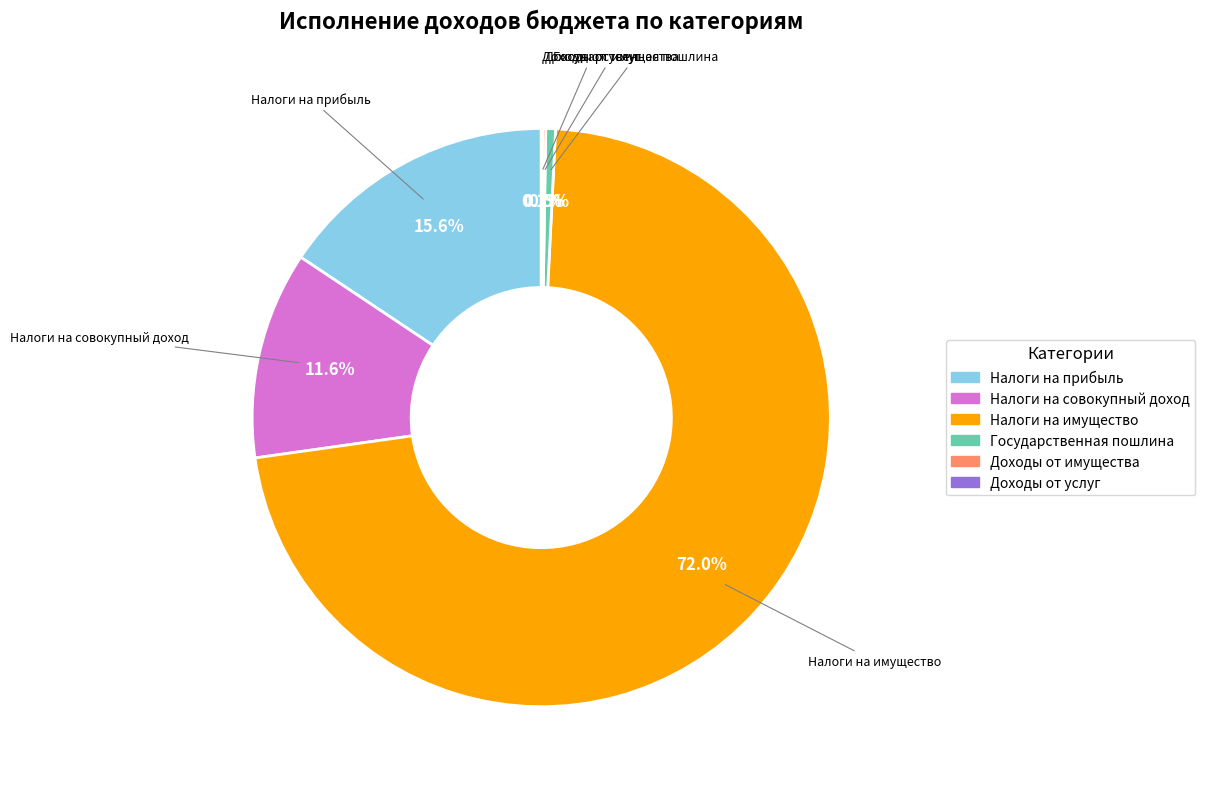

Is there a majority slice in this chart?

Yes